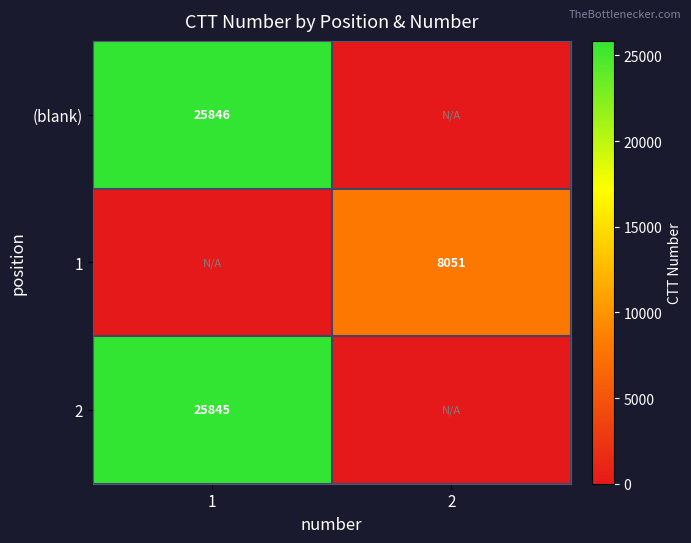

Is the value of (blank) at 1 greater than the value of 2 at 1?

Yes